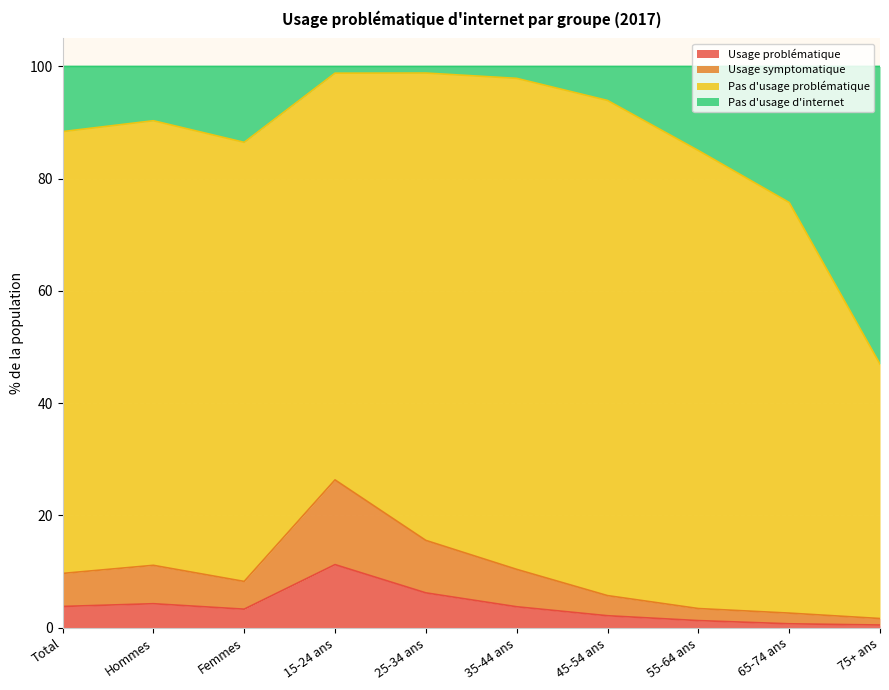

What are all the series names shown in the legend?

Usage problématique, Usage symptomatique, Pas d'usage problématique, Pas d'usage d'internet